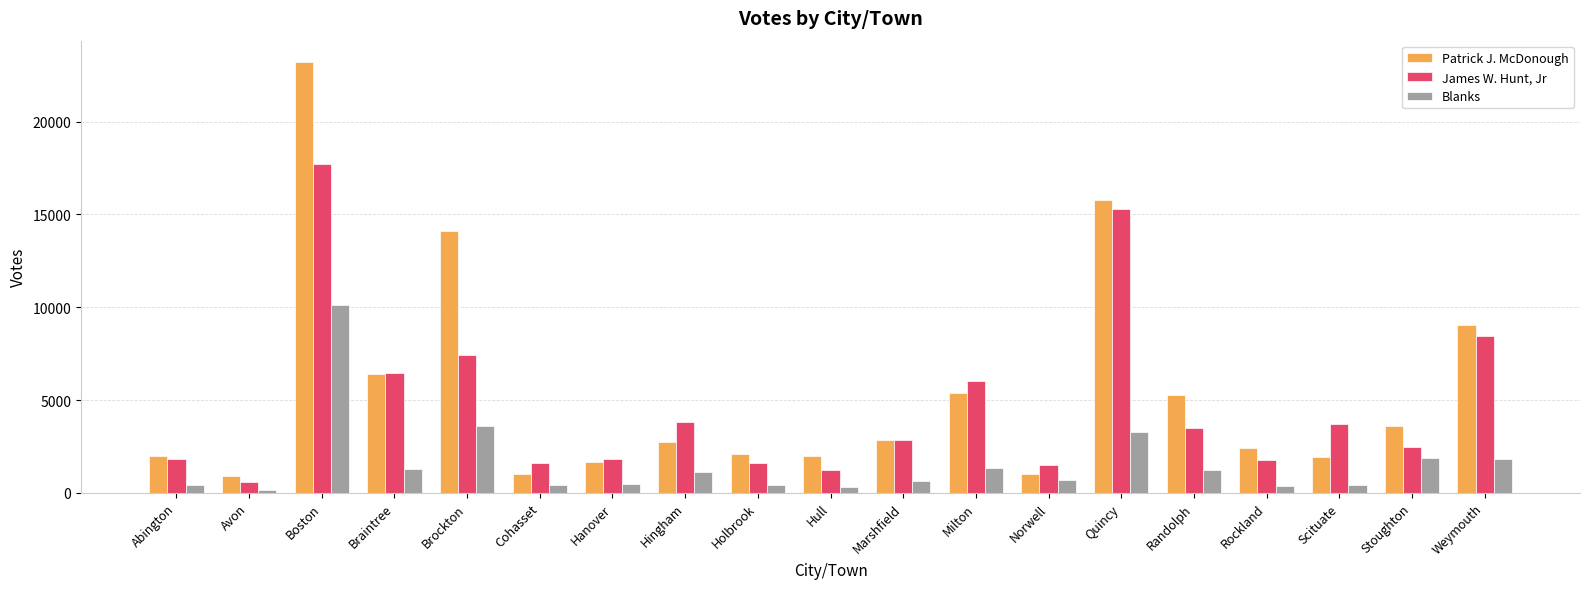

How many bars are there in total?

57